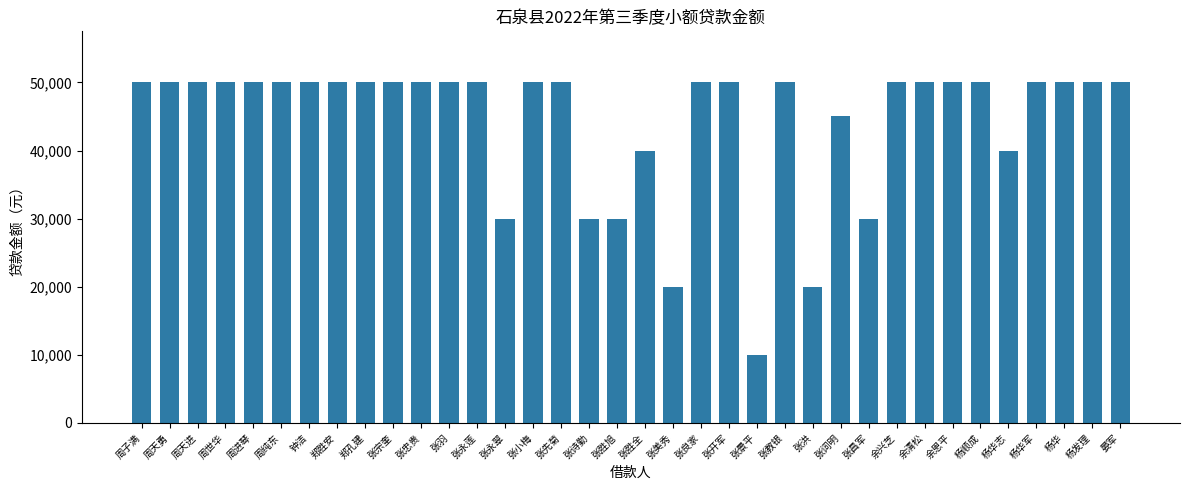

The chart shows a value of 78301 at 张先菊. True or false?

False